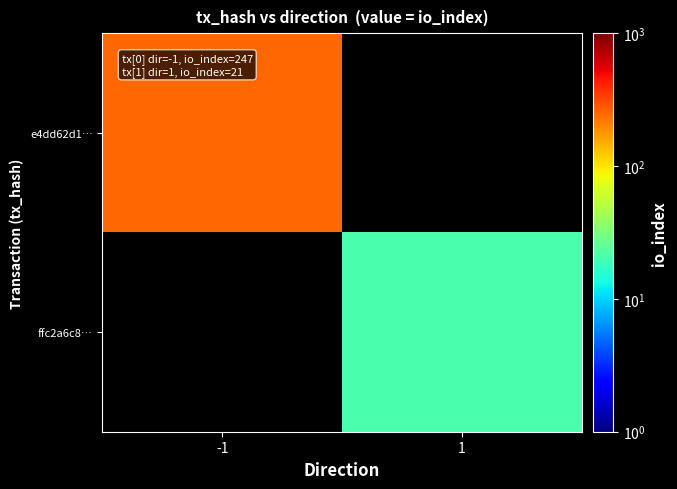

The ffc2a6c8… series shows 21.0 at 1. True or false?

True